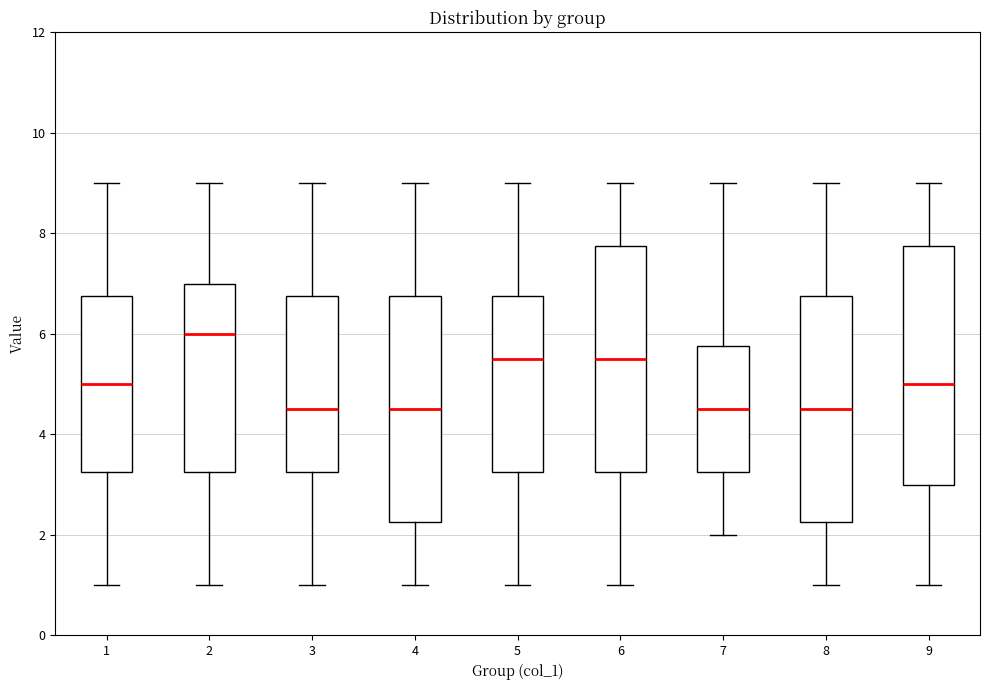

Which box has the highest median line?

2